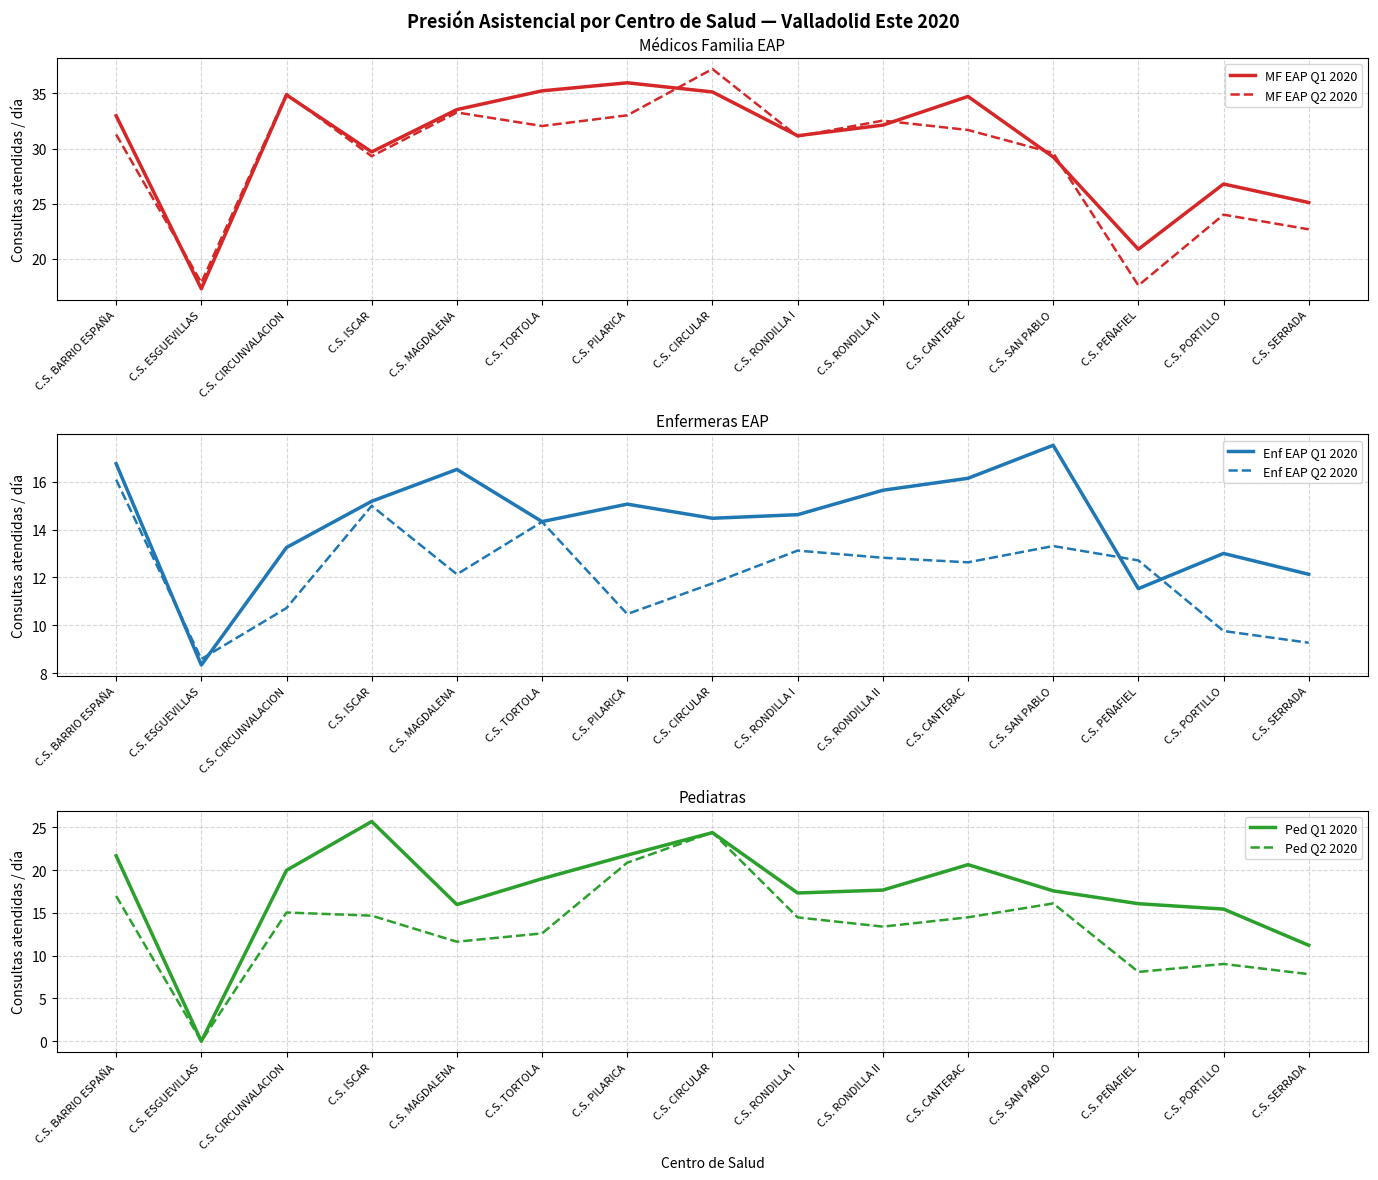

Which has a higher value, C.S. CIRCUNVALACION or C.S. TORTOLA?

C.S. TORTOLA